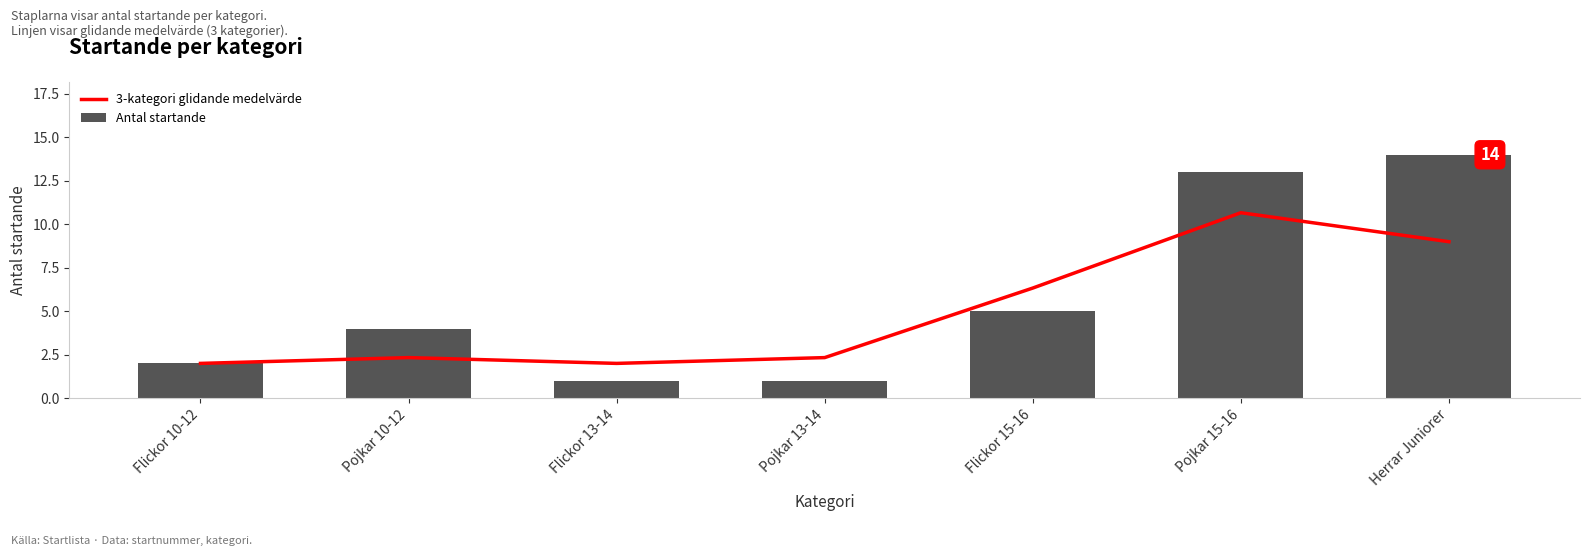

At Flickor 13-14, list the series in order from smallest to largest.

Antal startande, 3-kategori glidande medelvärde